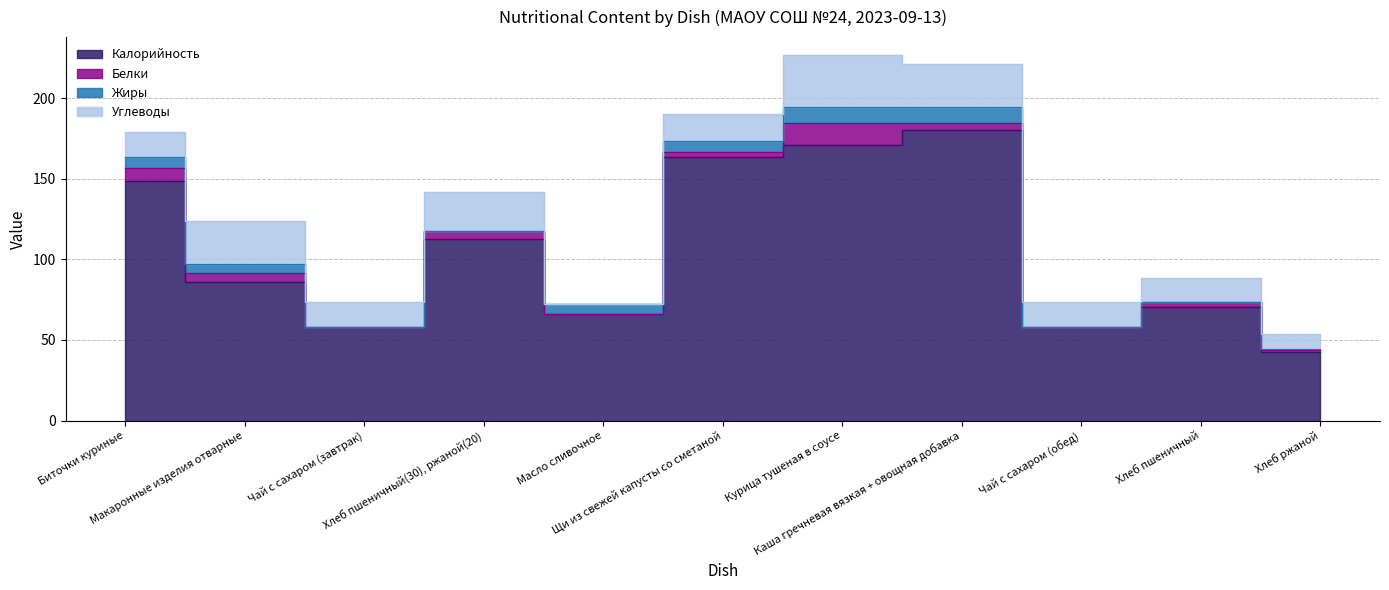

What position from the right is Щи из свежей капусты со сметаной?

6